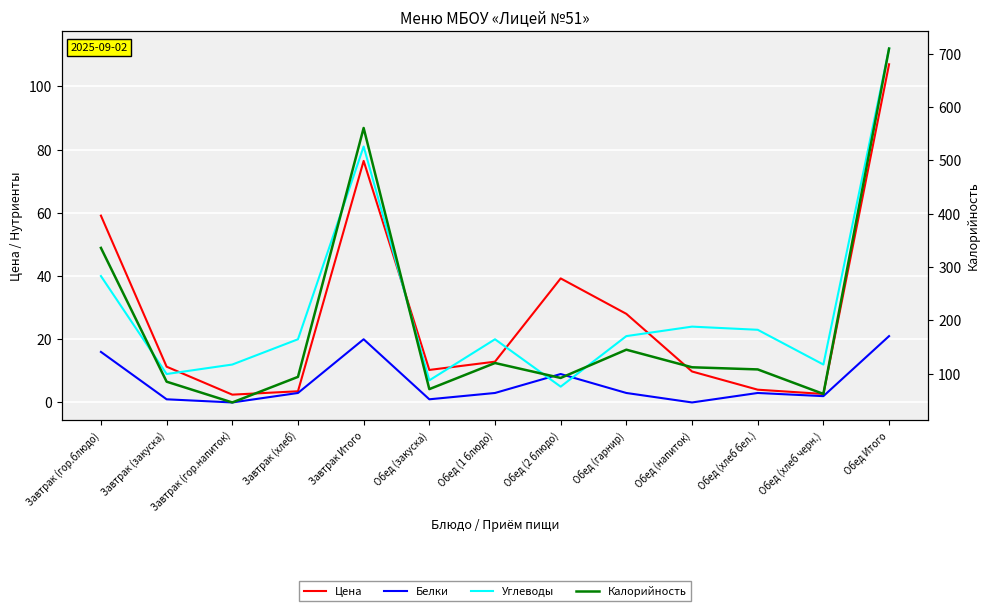

How many interior local valleys does the Углеводы series have?

4